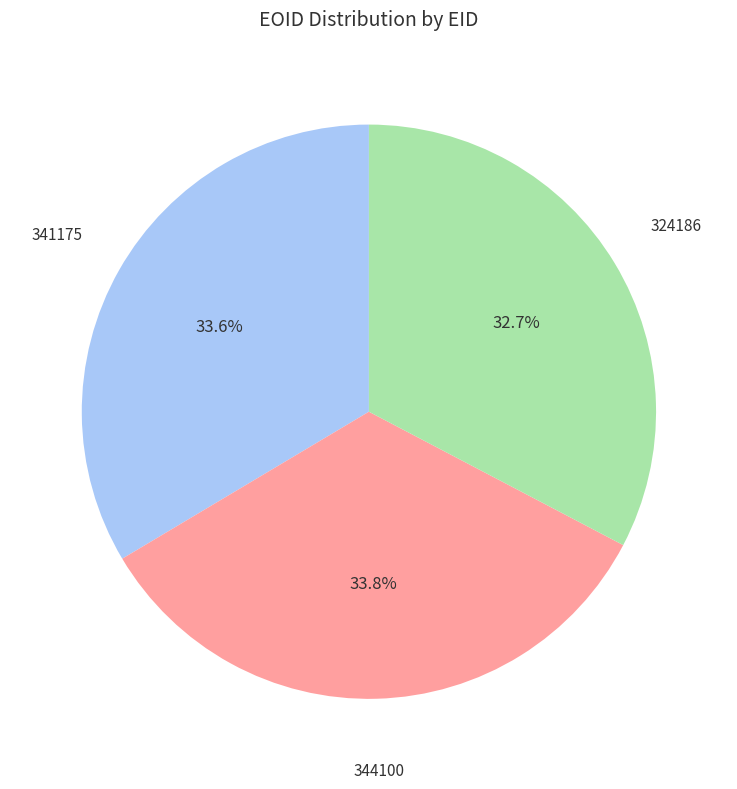

What is the ratio of the value at 344100 to the value at 324186?

1.0